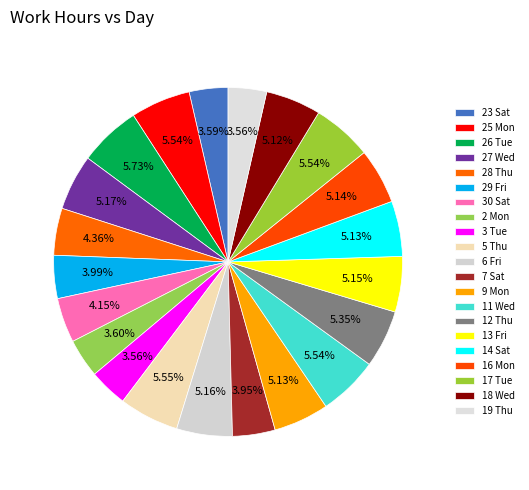

What is the largest slice in the pie chart?

26 Tue